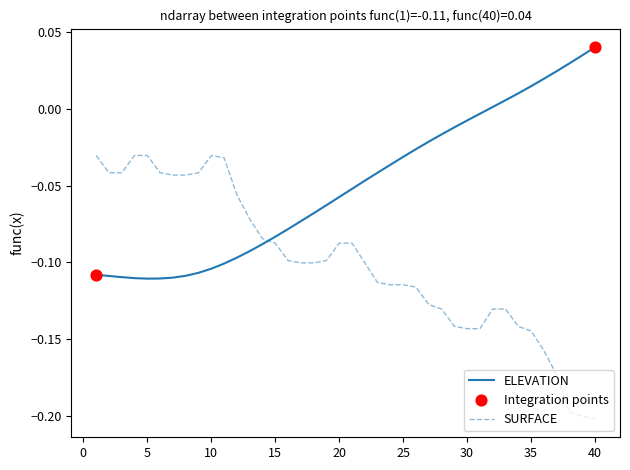

At how many categories does at least one series exceed 0?

9